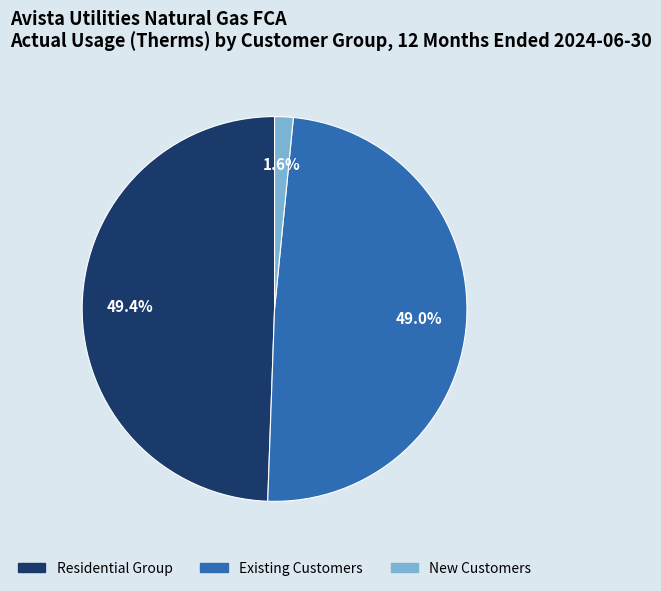

Is Existing Customers the majority of the pie?

No